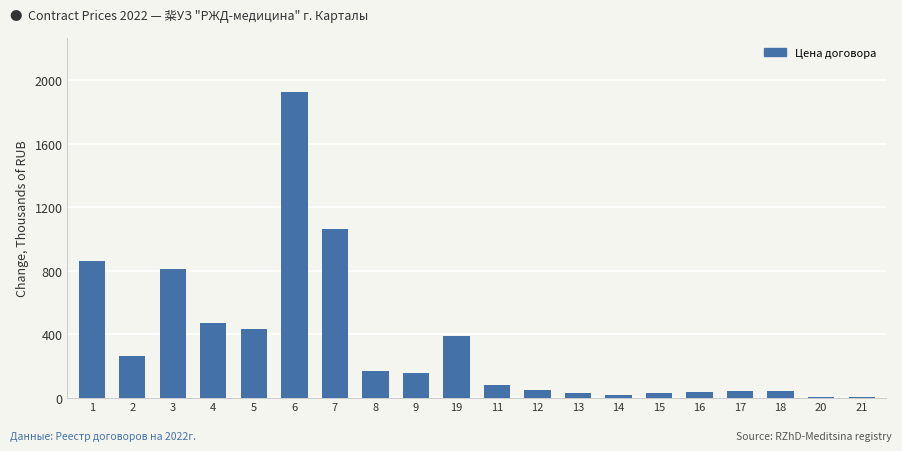

Reading left to right, transcribe all the data shown in this chart.

862300.0	264000.0	807286.5	468332.4	433378.3	1922262.1	1061547.7	168254.1	156743.6	390492.4	80542.4	47180.0	28764.0	16850.0	26500.0	35354.7	42000.0	40000.0	5000.0	4759.0